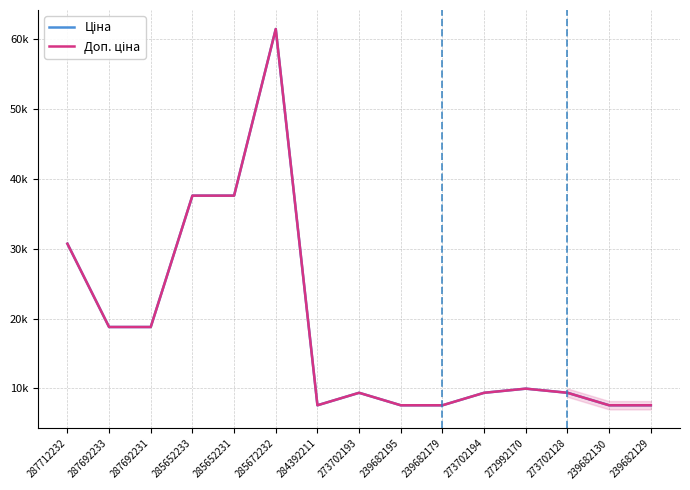

Where does the Ціна series first go above 9383?

287712232